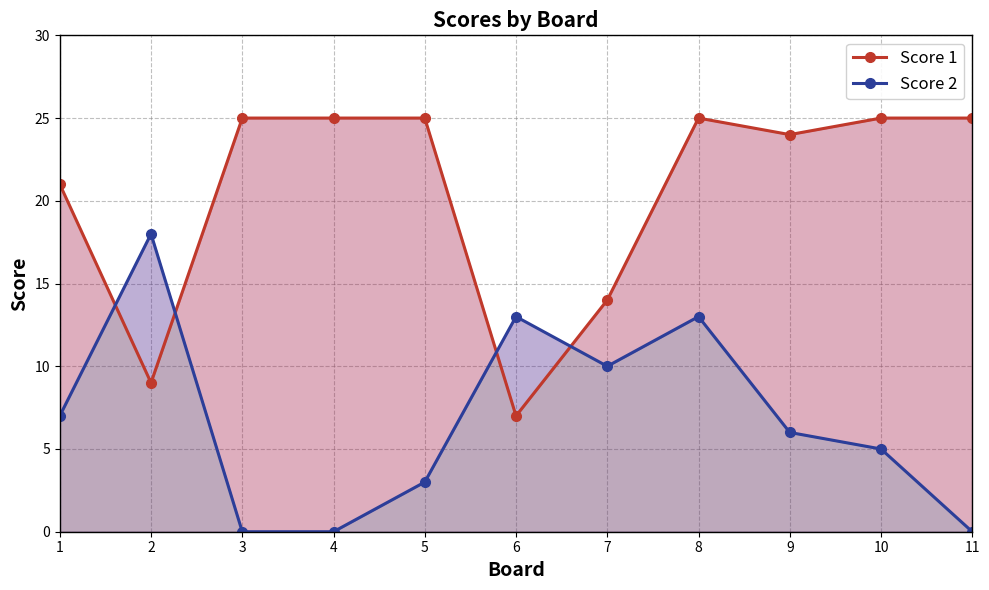

Count the Score 2 values in the range 0 to 13.

10